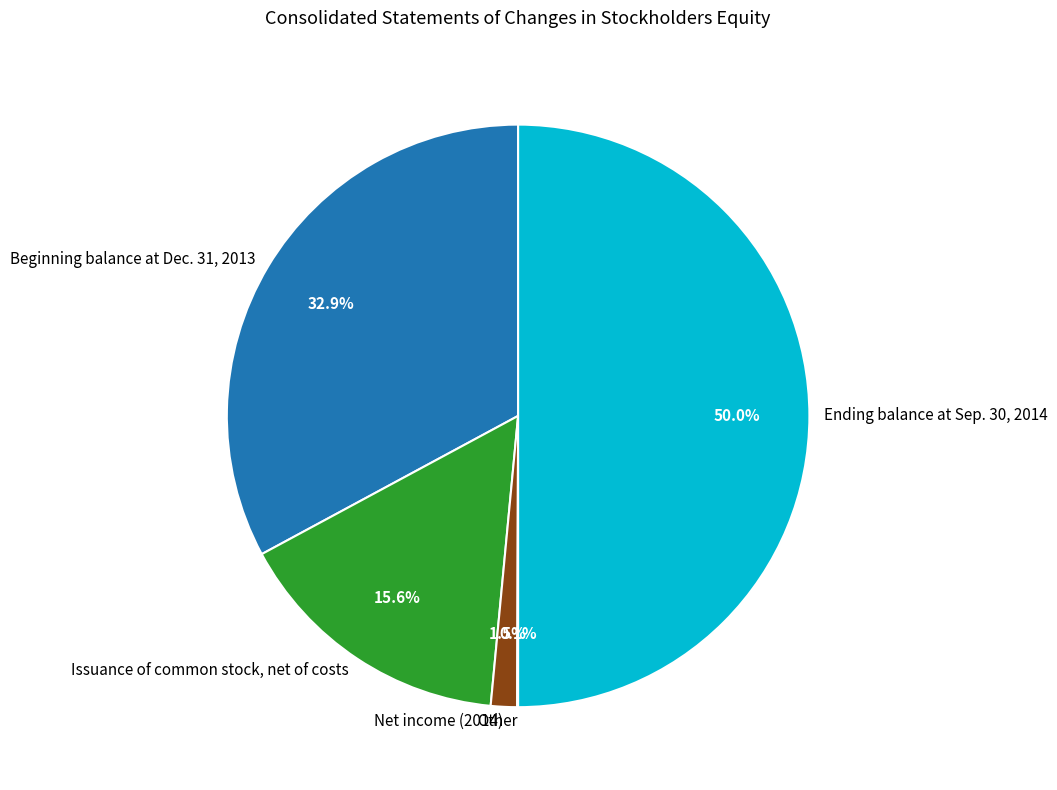

What is the largest slice in the pie chart?

Ending balance at Sep. 30, 2014